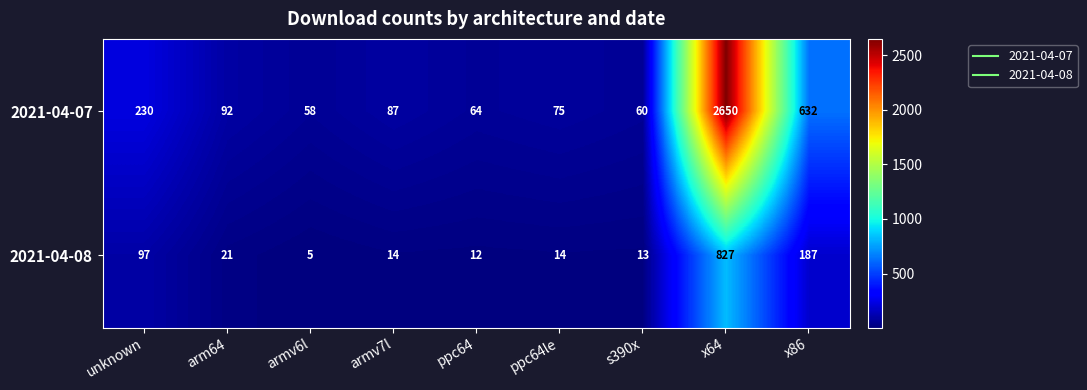

Which series changed the most between x64 and x86?

2021-04-07